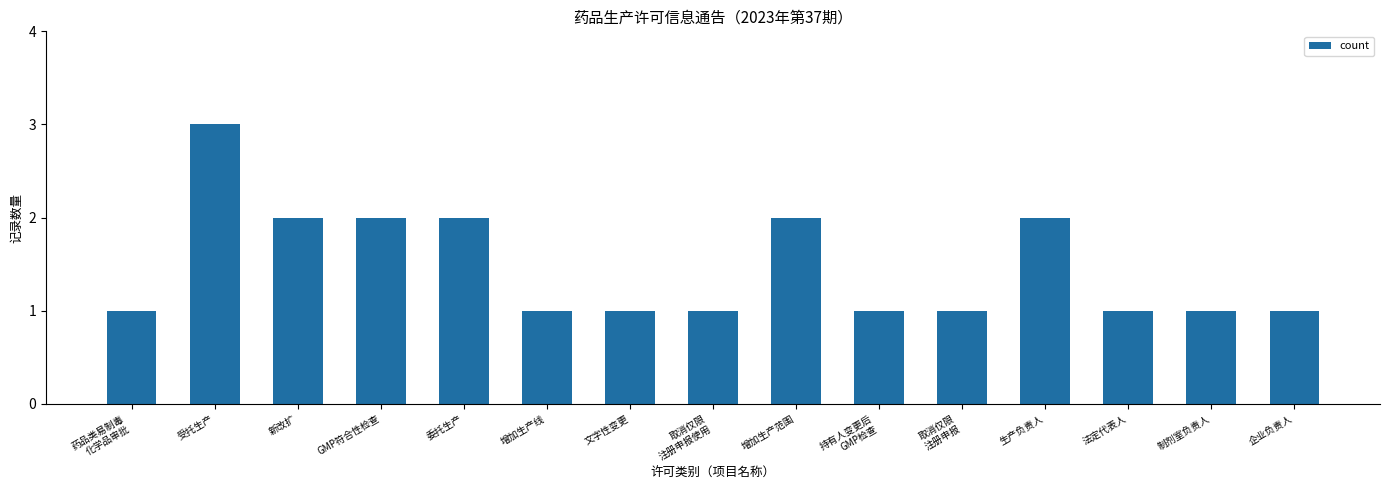

Is it true that the value at 药品类易制毒
化学品审批 is 1?

True